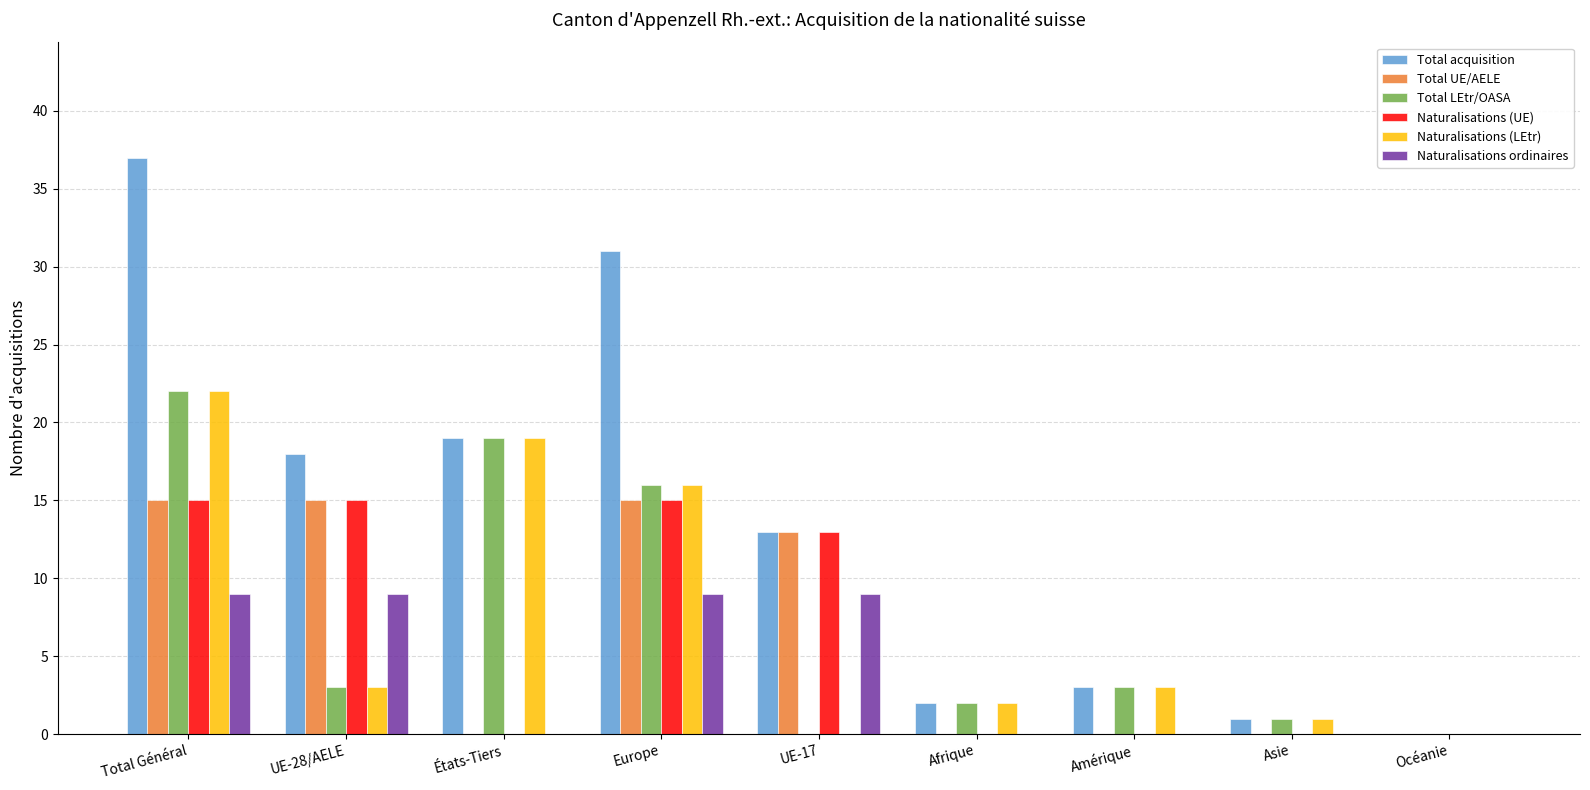

Which series has the largest total across all categories?

Total acquisition